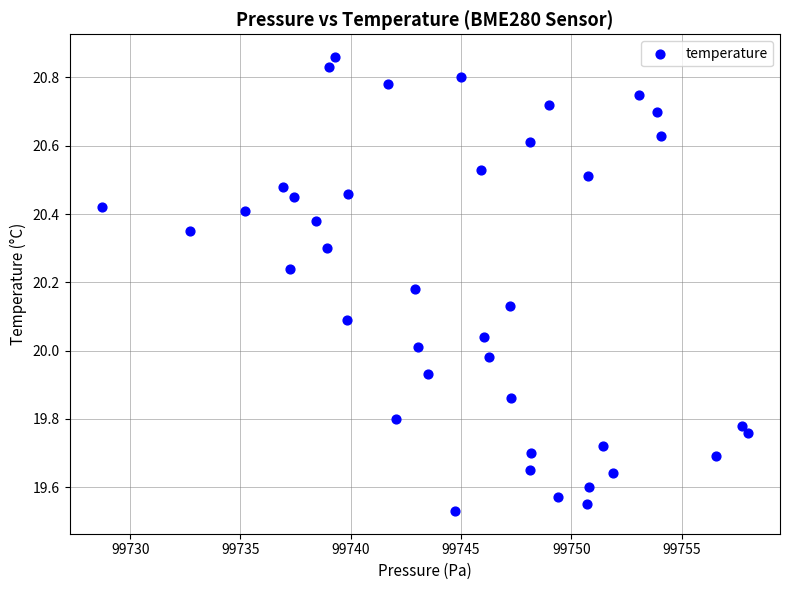

What is the range of Y values (max minus min)?

1.3